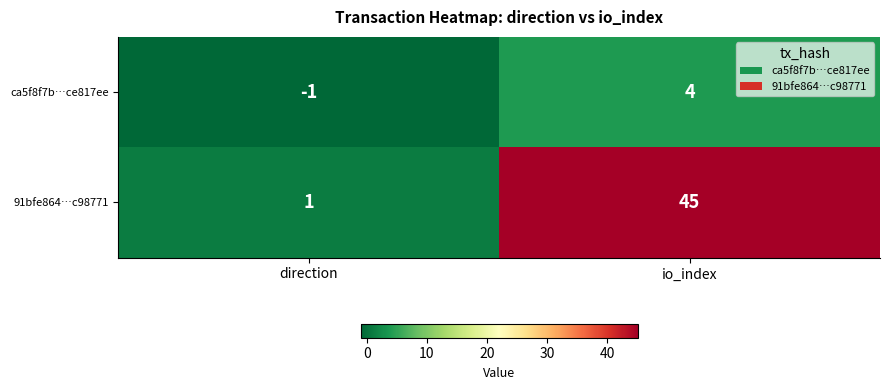

What is the average value of the 91bfe864…c98771 series?

23